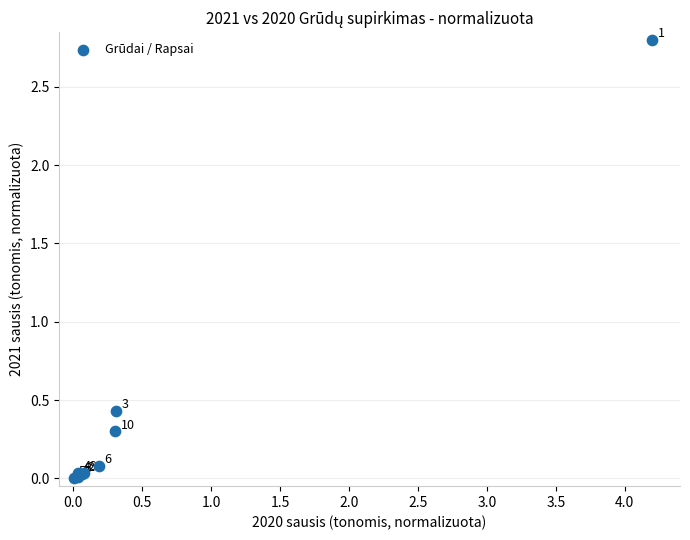

What Y value in the scatter plot is closest to 1?

0.4